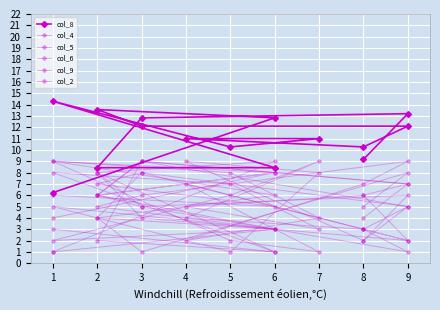

At which category is the sum across all series the highest?

2